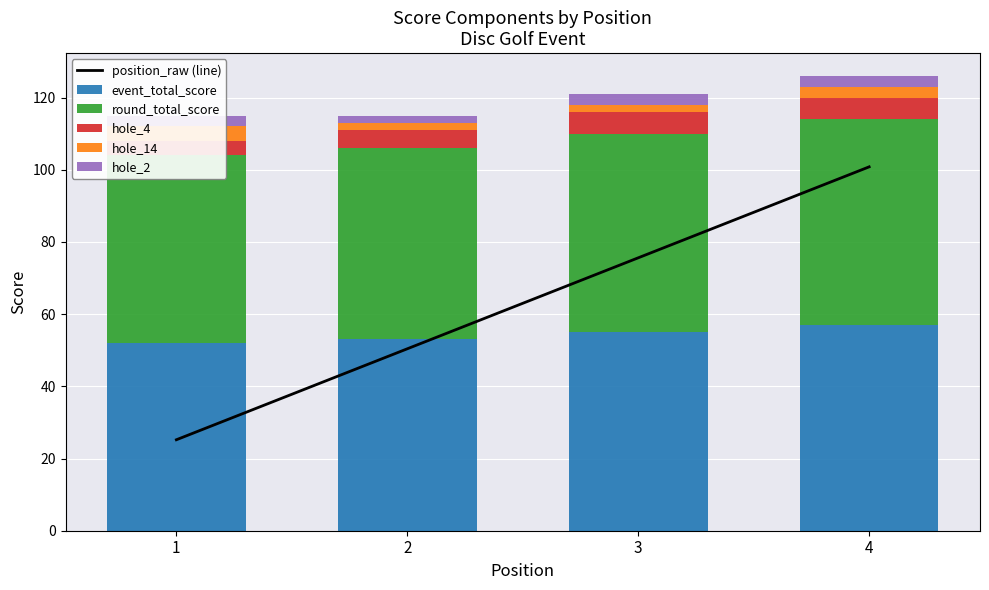

What is the difference between the highest and lowest values at 4?

97.8